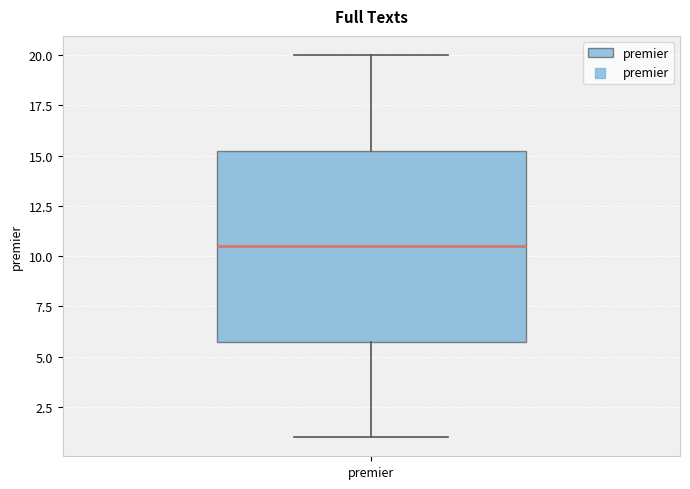

Transcribe this box plot: give where the median line is, the range the box spans, and where the two whiskers end, as read against the y-axis. The values are not printed on the chart, so give them approximately, as read against the axis.

median 10.5, box 6.0 to 15.5, whiskers 1.0 to 20.0